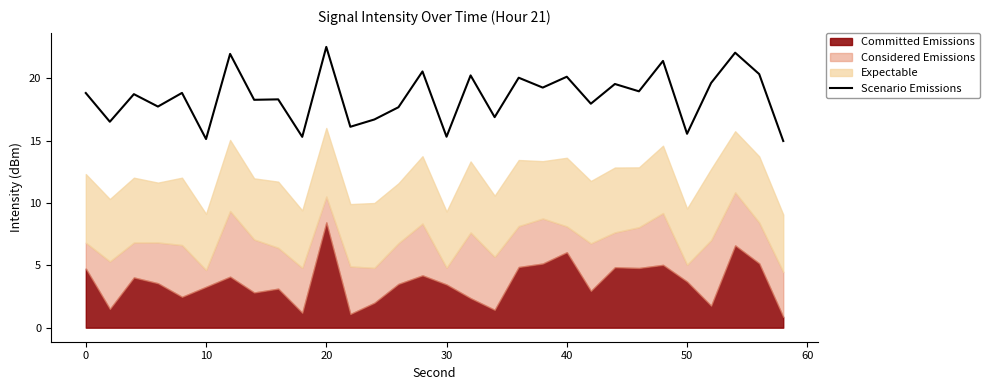

Is it true that Scenario Emissions equals 31.3 at 0?

False